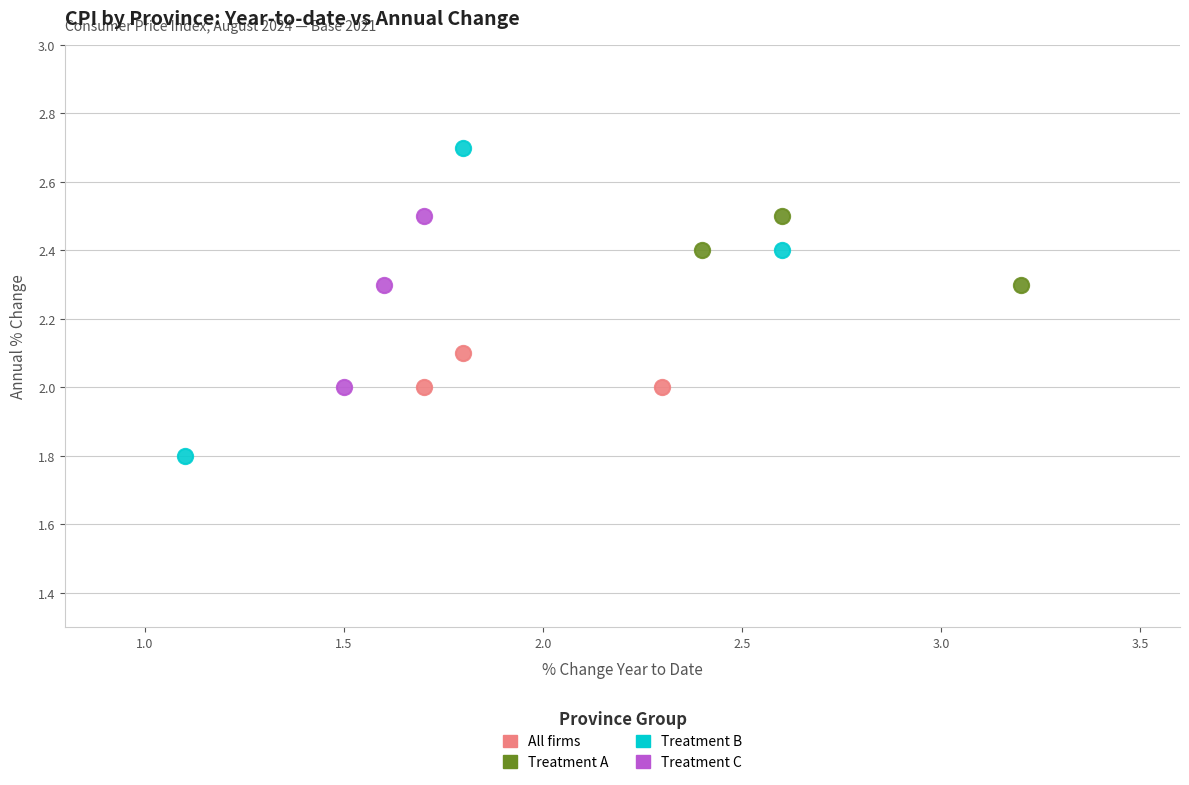

Which series contains the highest Y value?

Treatment B